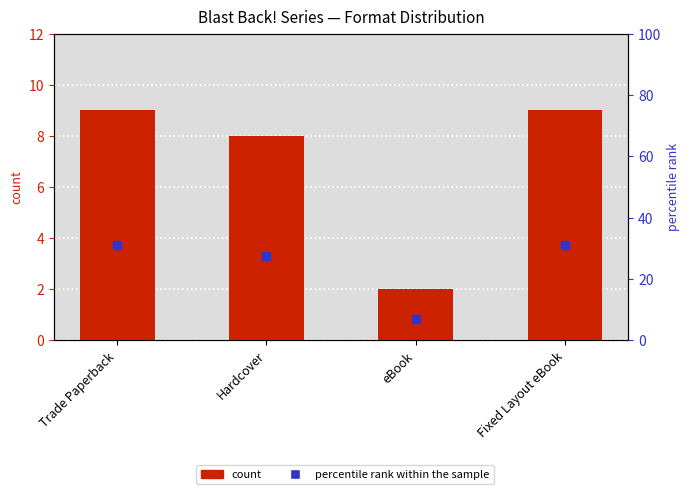

Is the value of count at Hardcover greater than the value of percentile rank within the sample at eBook?

Yes